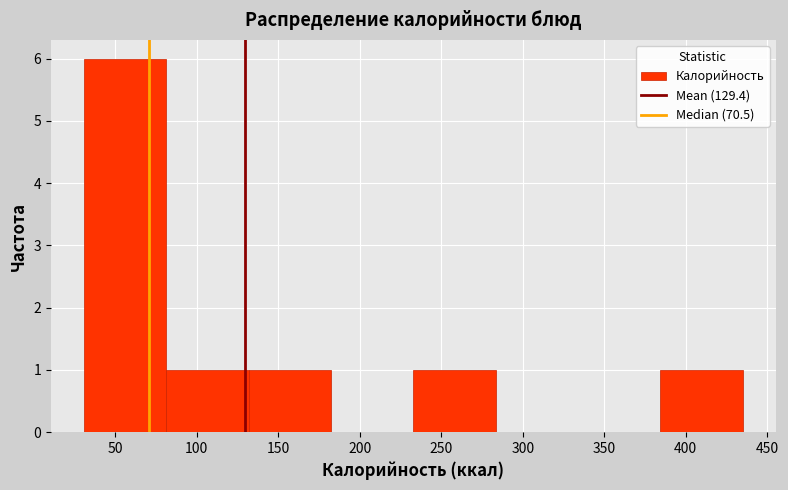

Which range on the x-axis has the tallest bar?

30 to 80